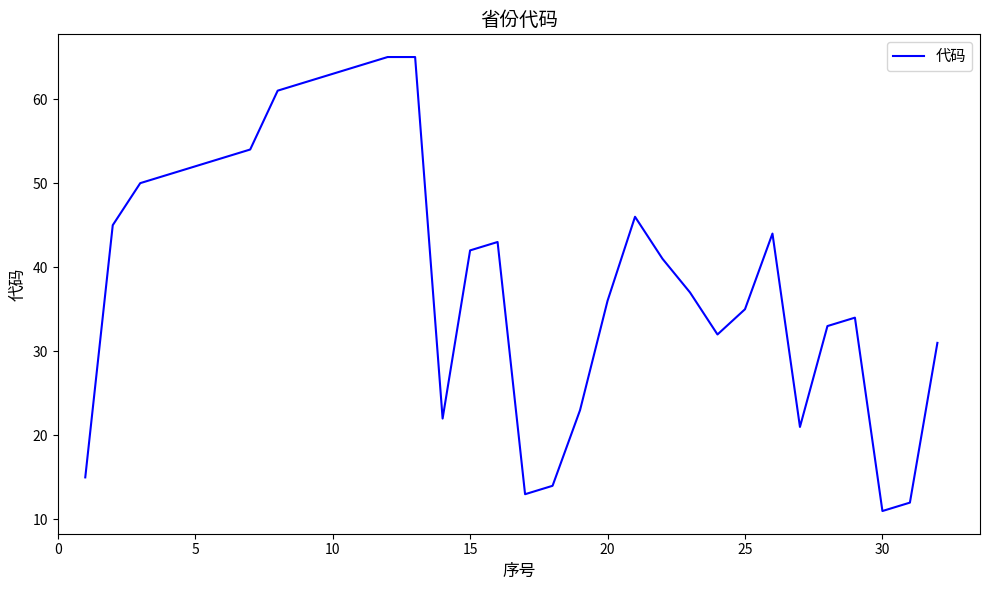

What is the sum of all values?

1270